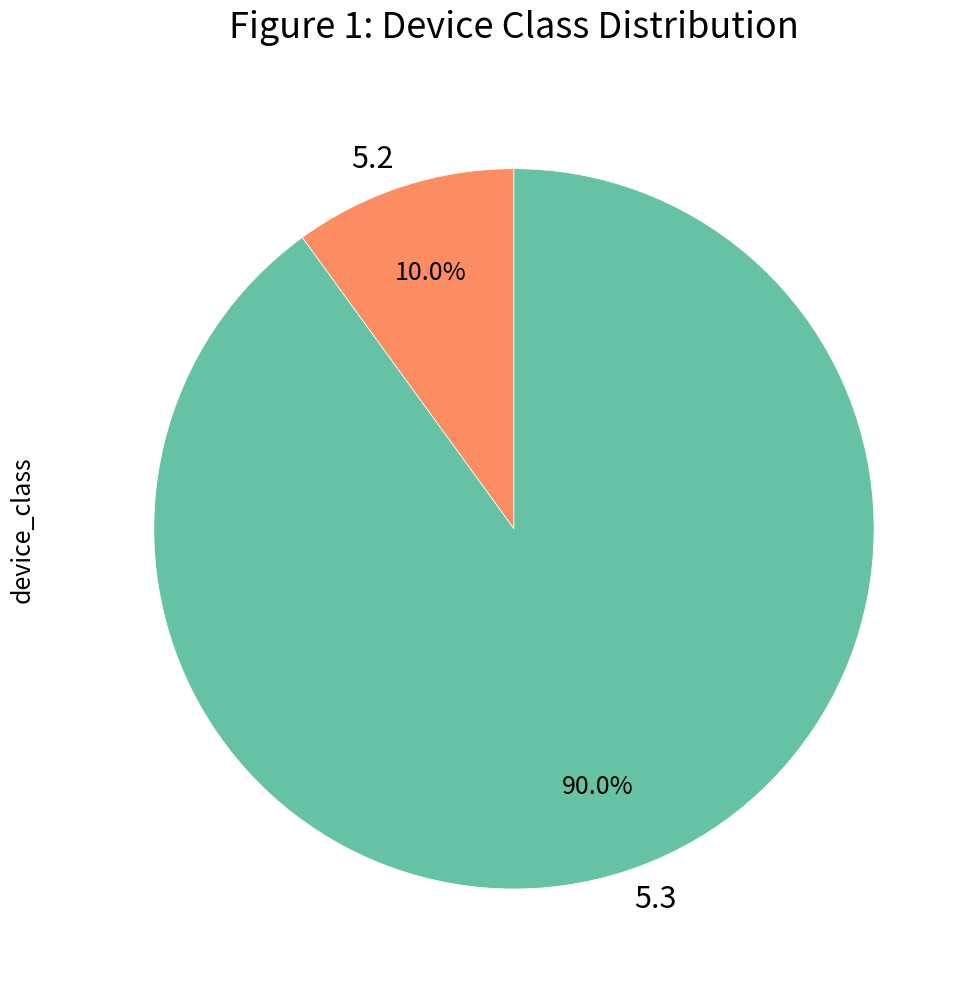

What is the total percentage of 5.3 and 5.2?

100.0%